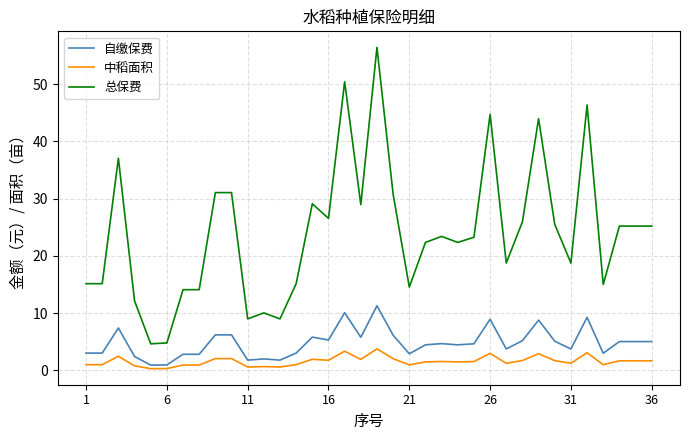

Which series has the largest range (max minus min)?

总保费